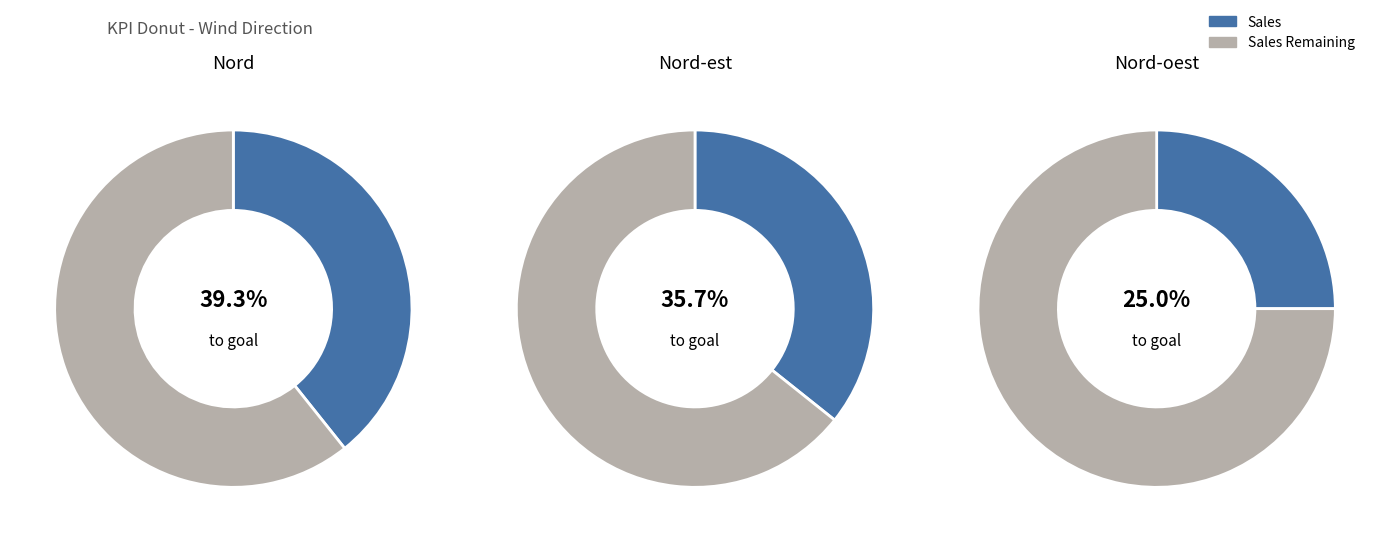

Between Nord-est and Nord, which is larger?

Nord